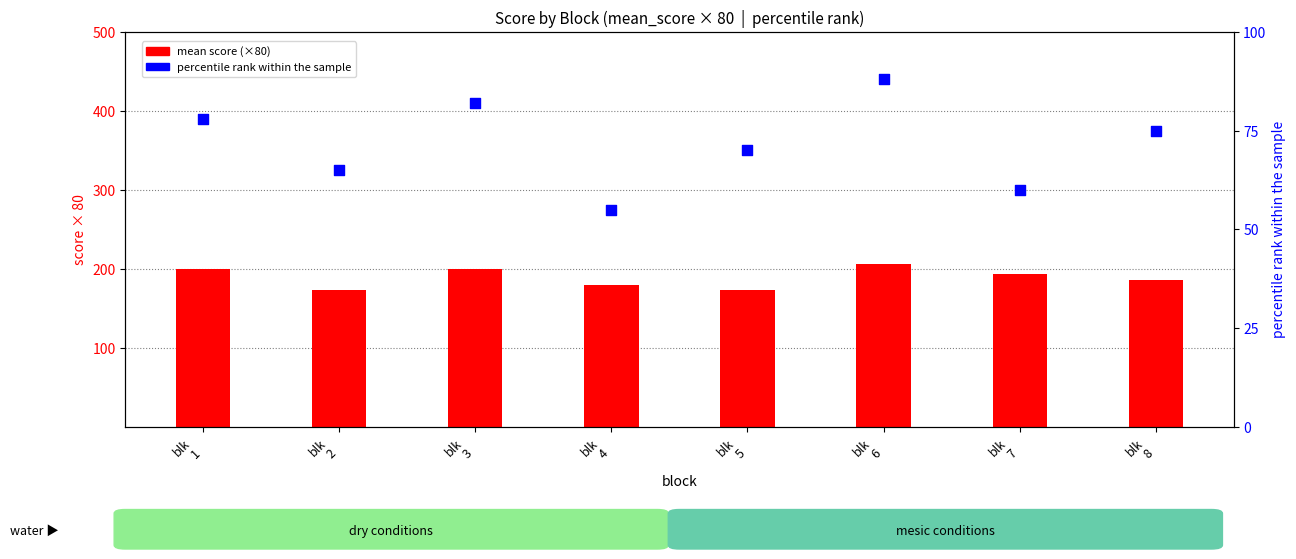

Is the value of mean score (×80) at blk
1 greater than the value of percentile rank at blk
4?

Yes